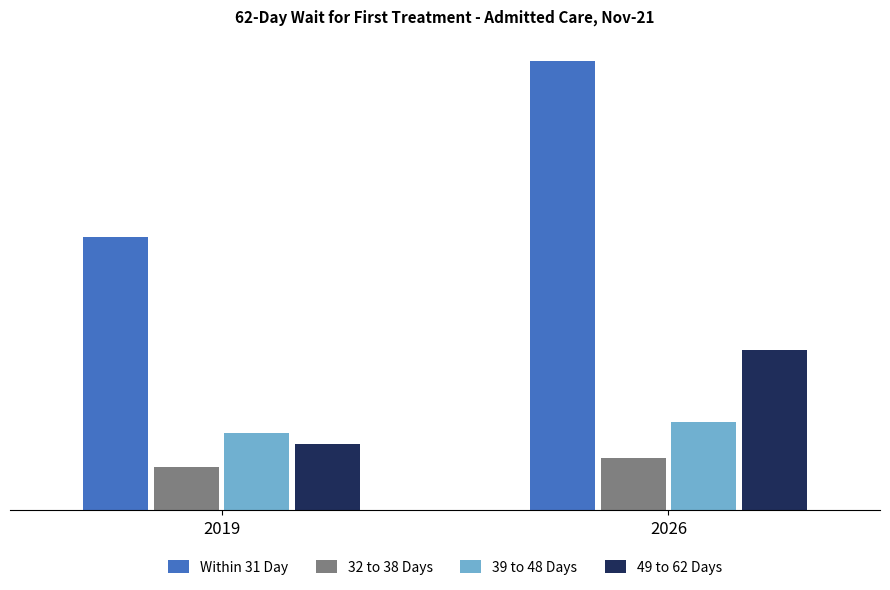

Is the value of Within 31 Day at 2026 greater than the value of 32 to 38 Days at 2026?

Yes